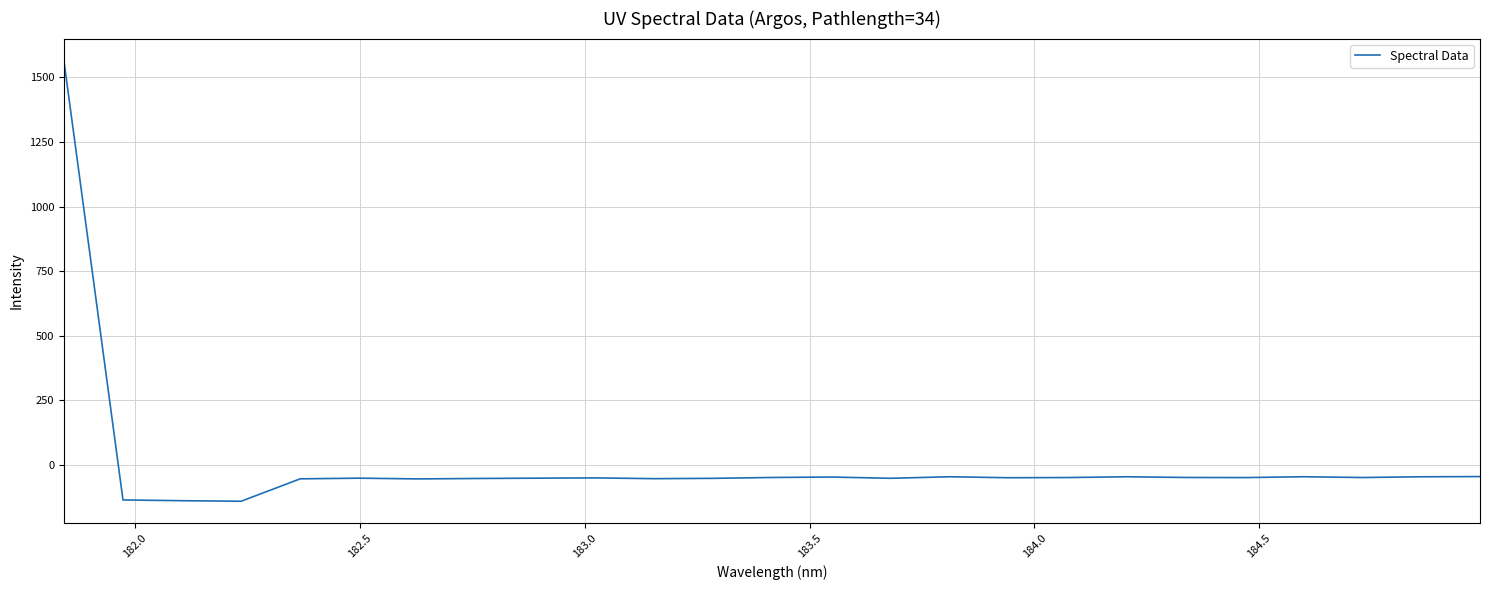

What is the maximum value shown in the chart?

1564.4